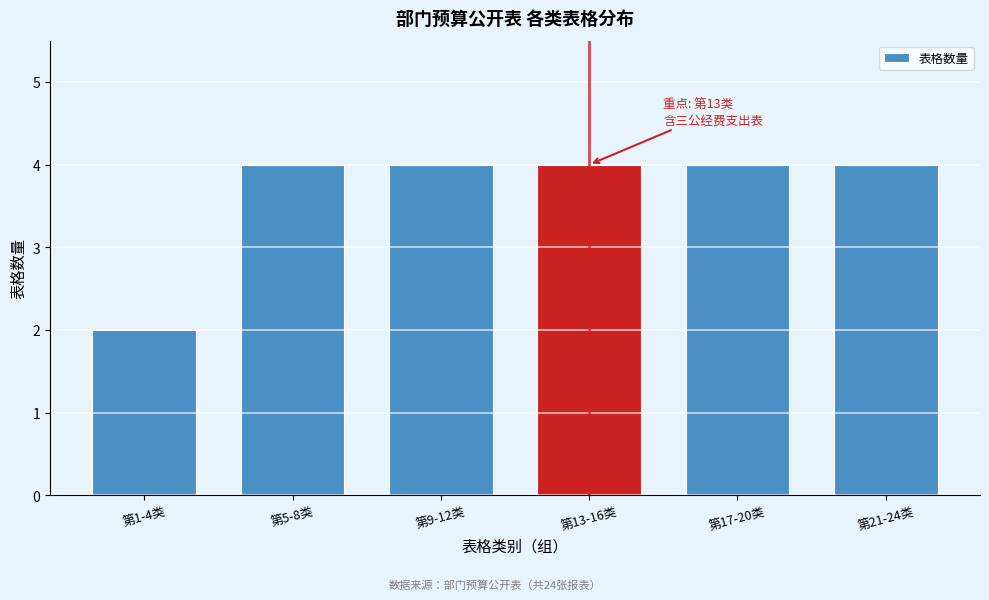

Reading left to right, what are all the values shown in this chart?

2	4	4	4	4	4